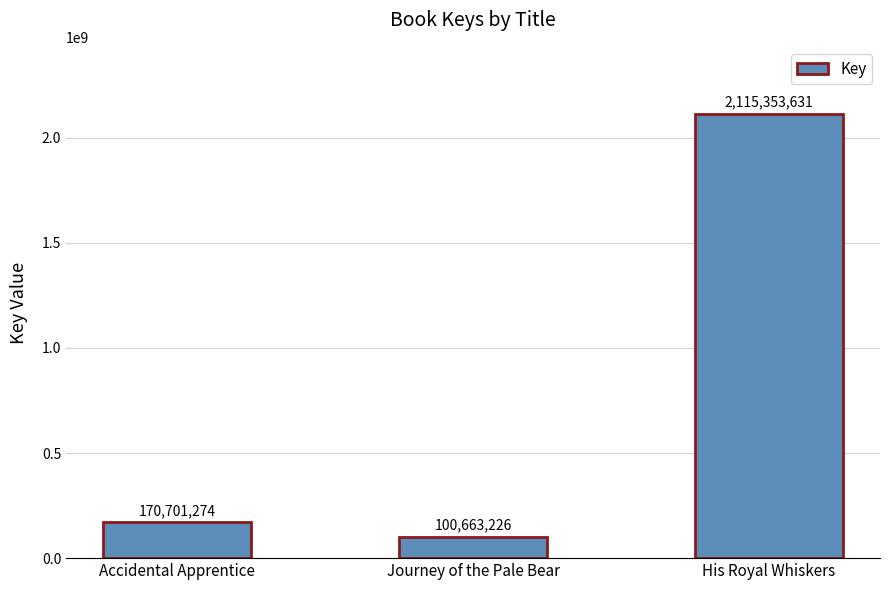

What is the average value?

795572710